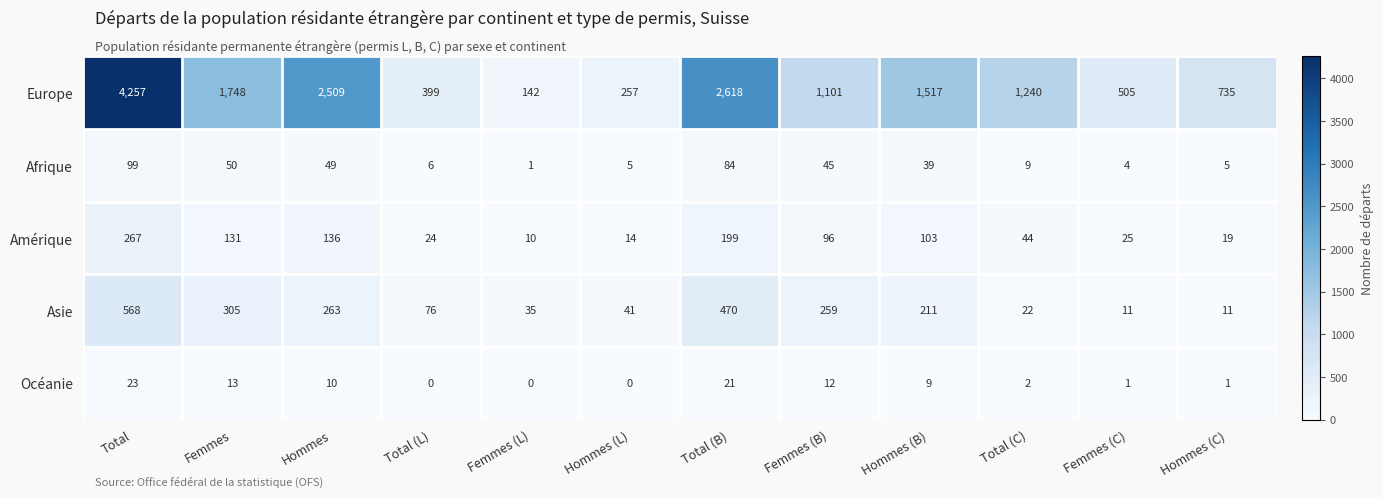

At which label does Amérique first exceed 96?

Total